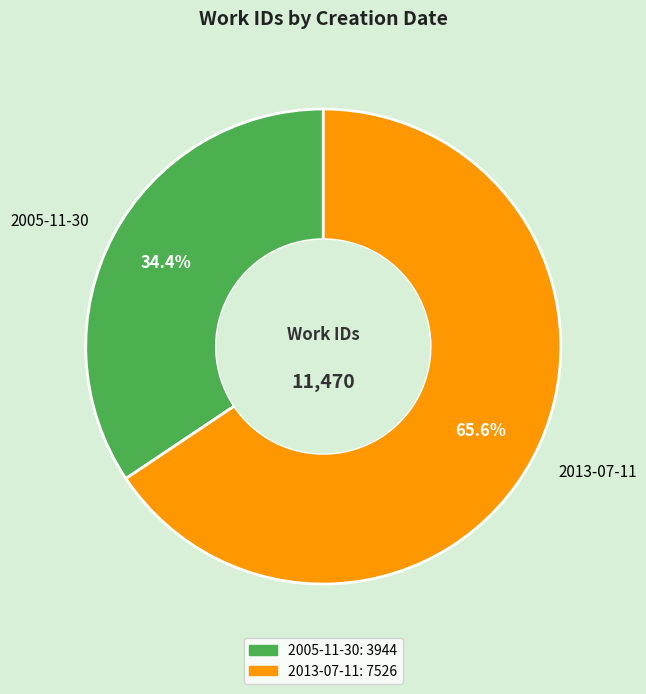

Is there any slice that represents more than half of the pie?

Yes